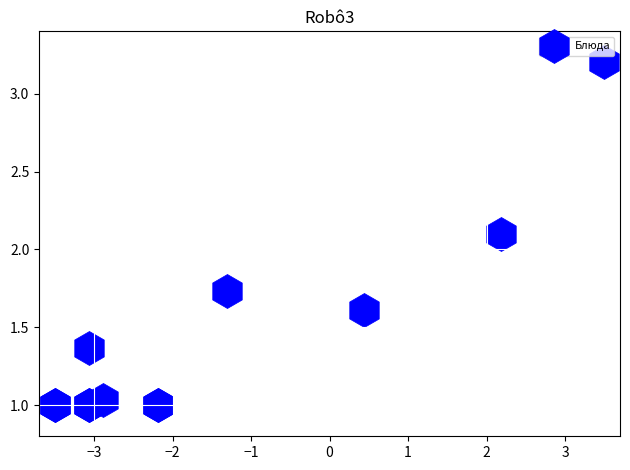

What Y value in the scatter plot is closest to 2?

2.1